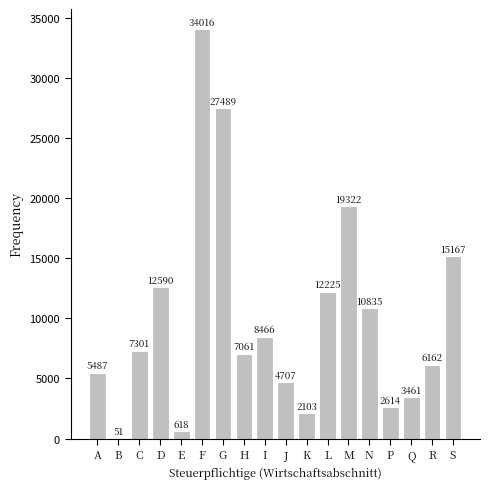

Reading left to right, what are all the values shown in this chart?

A=5487	B=51	C=7301	D=12590	E=618	F=34016	G=27489	H=7061	I=8466	J=4707	K=2103	L=12225	M=19322	N=10835	P=2614	Q=3461	R=6162	S=15167